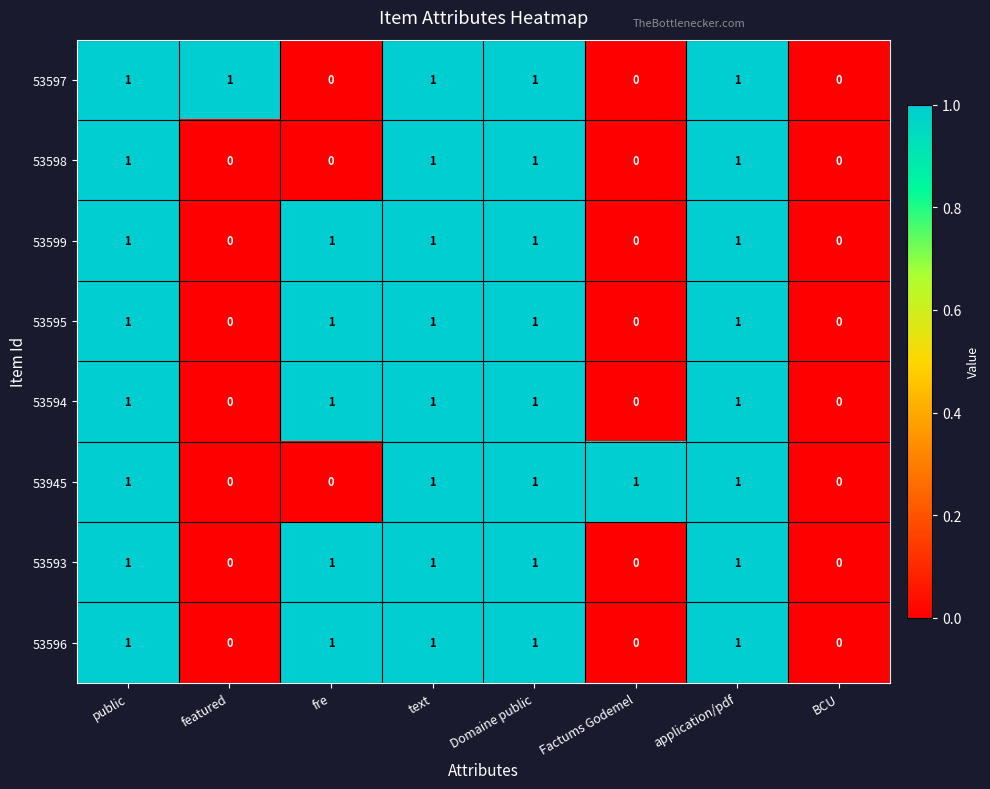

What is the total value across all series at Domaine public?

8